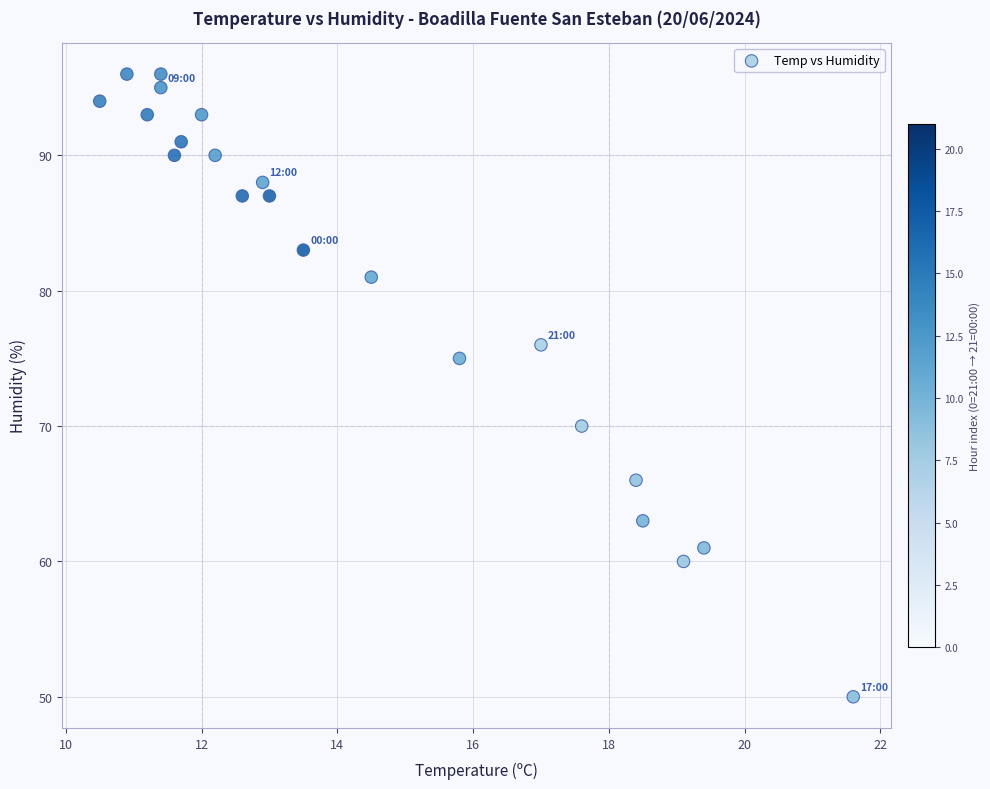

What Y value in the scatter plot is closest to 73?

75